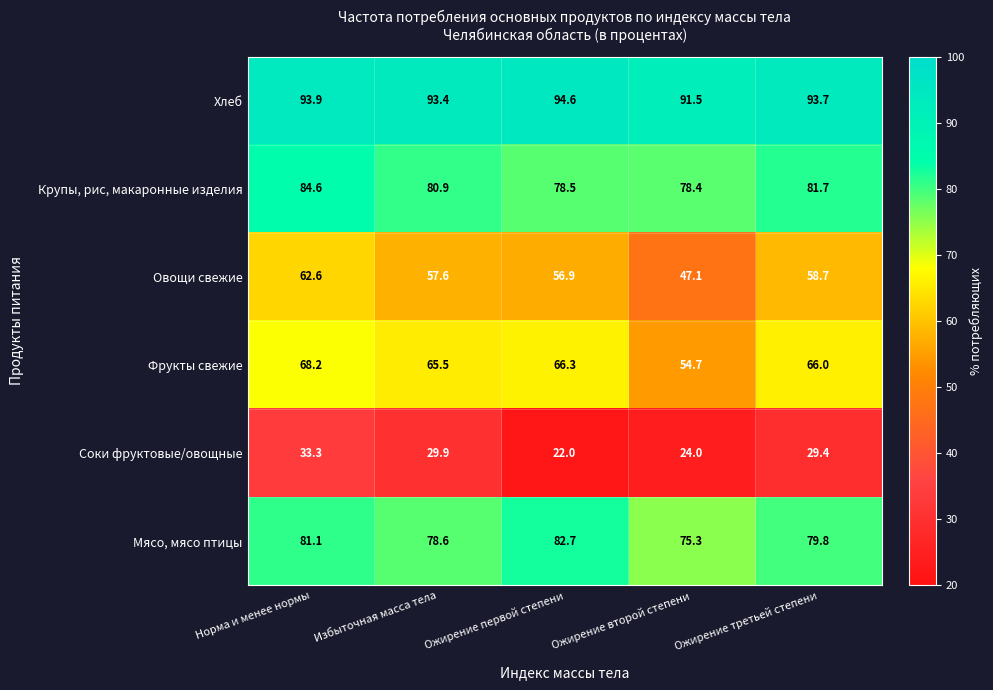

How many distinct data groups are displayed?

6